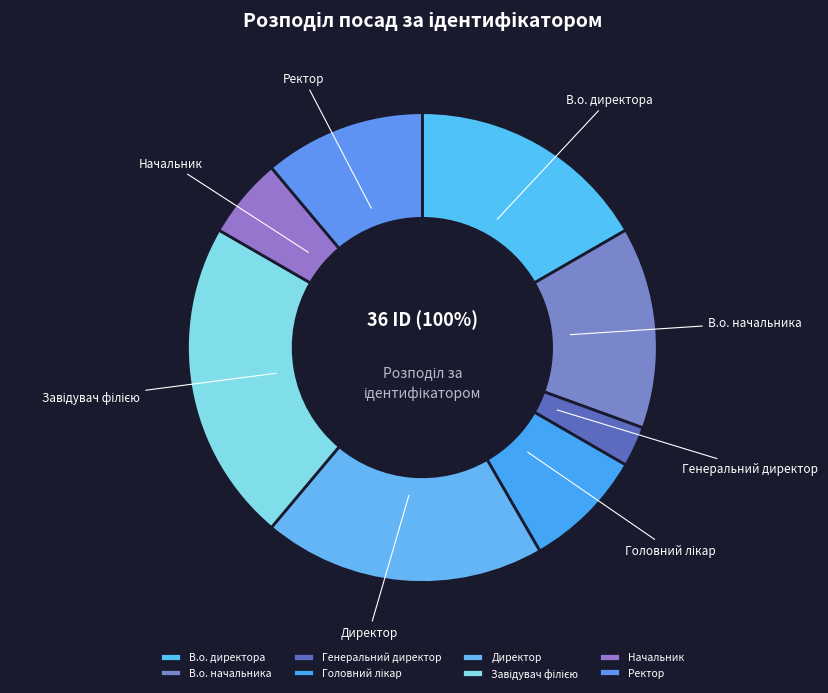

What is the largest slice in the pie chart?

Завідувач філією